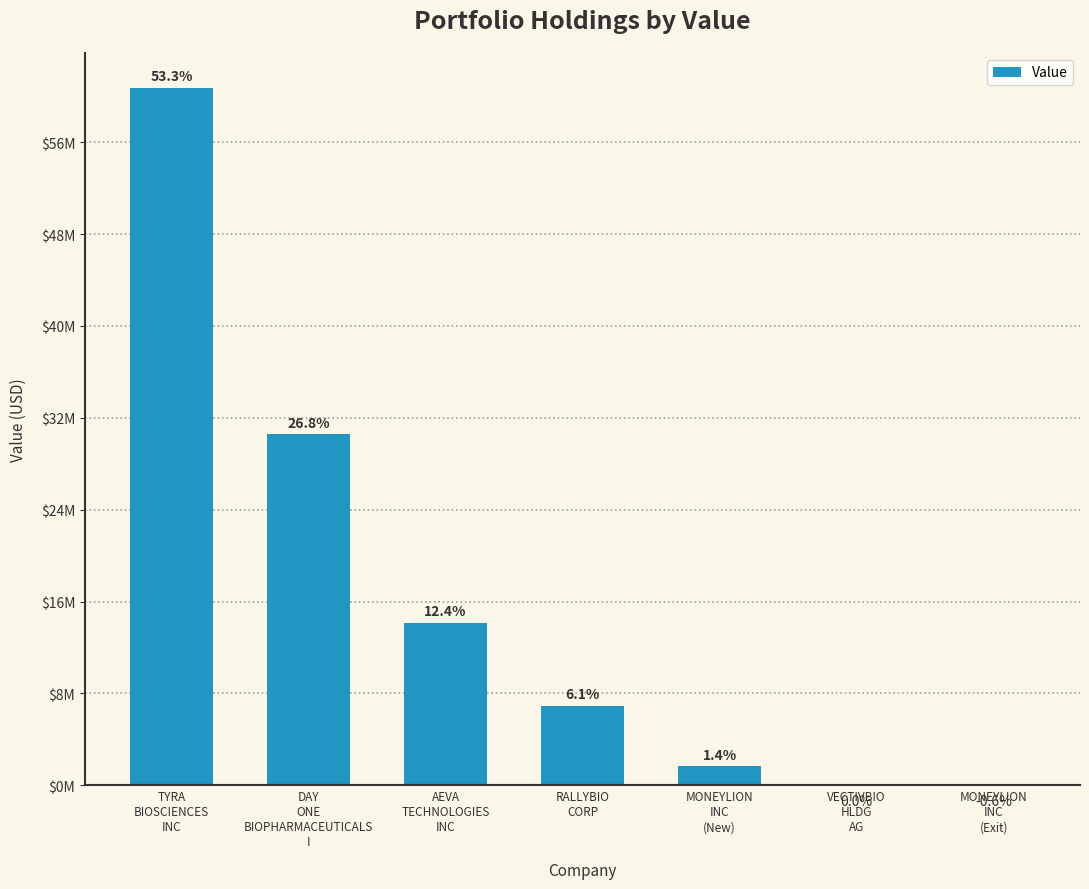

What is the label of the 6th bar from the left?

VECTIVBIO
HLDG
AG